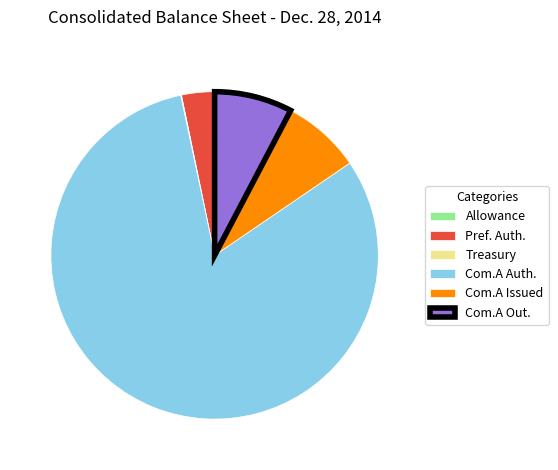

Approximately how many times larger is the value at Pref. Auth. compared to Com.A Issued?

0.4